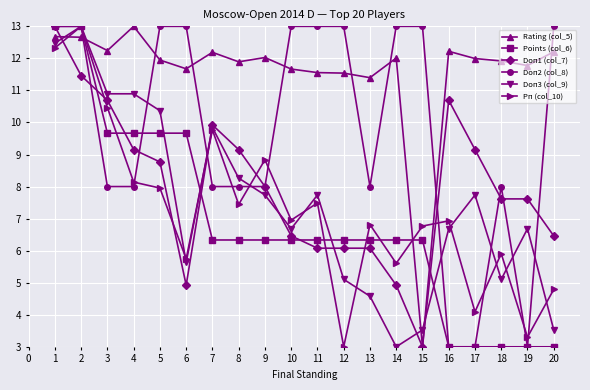

What are all the series names shown in the legend?

Rating (col_5), Points (col_6), Doп1 (col_7), Doп2 (col_8), Doп3 (col_9), Рп (col_10)